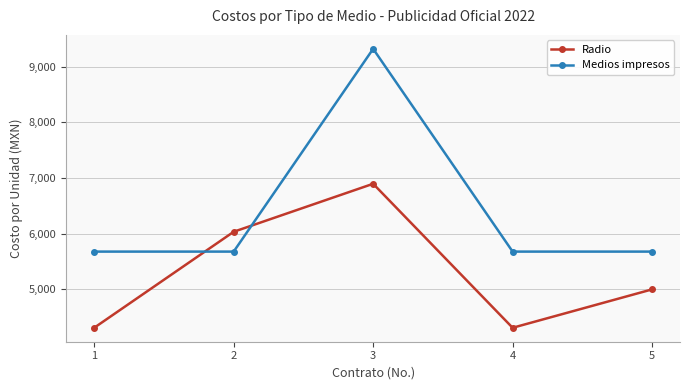

True or false: Medios impresos has a value of 16197.4 at 3.

False